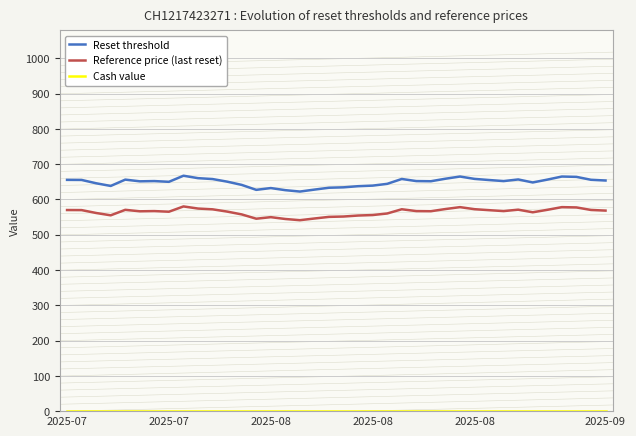

Which series has the largest range (max minus min)?

Reset threshold